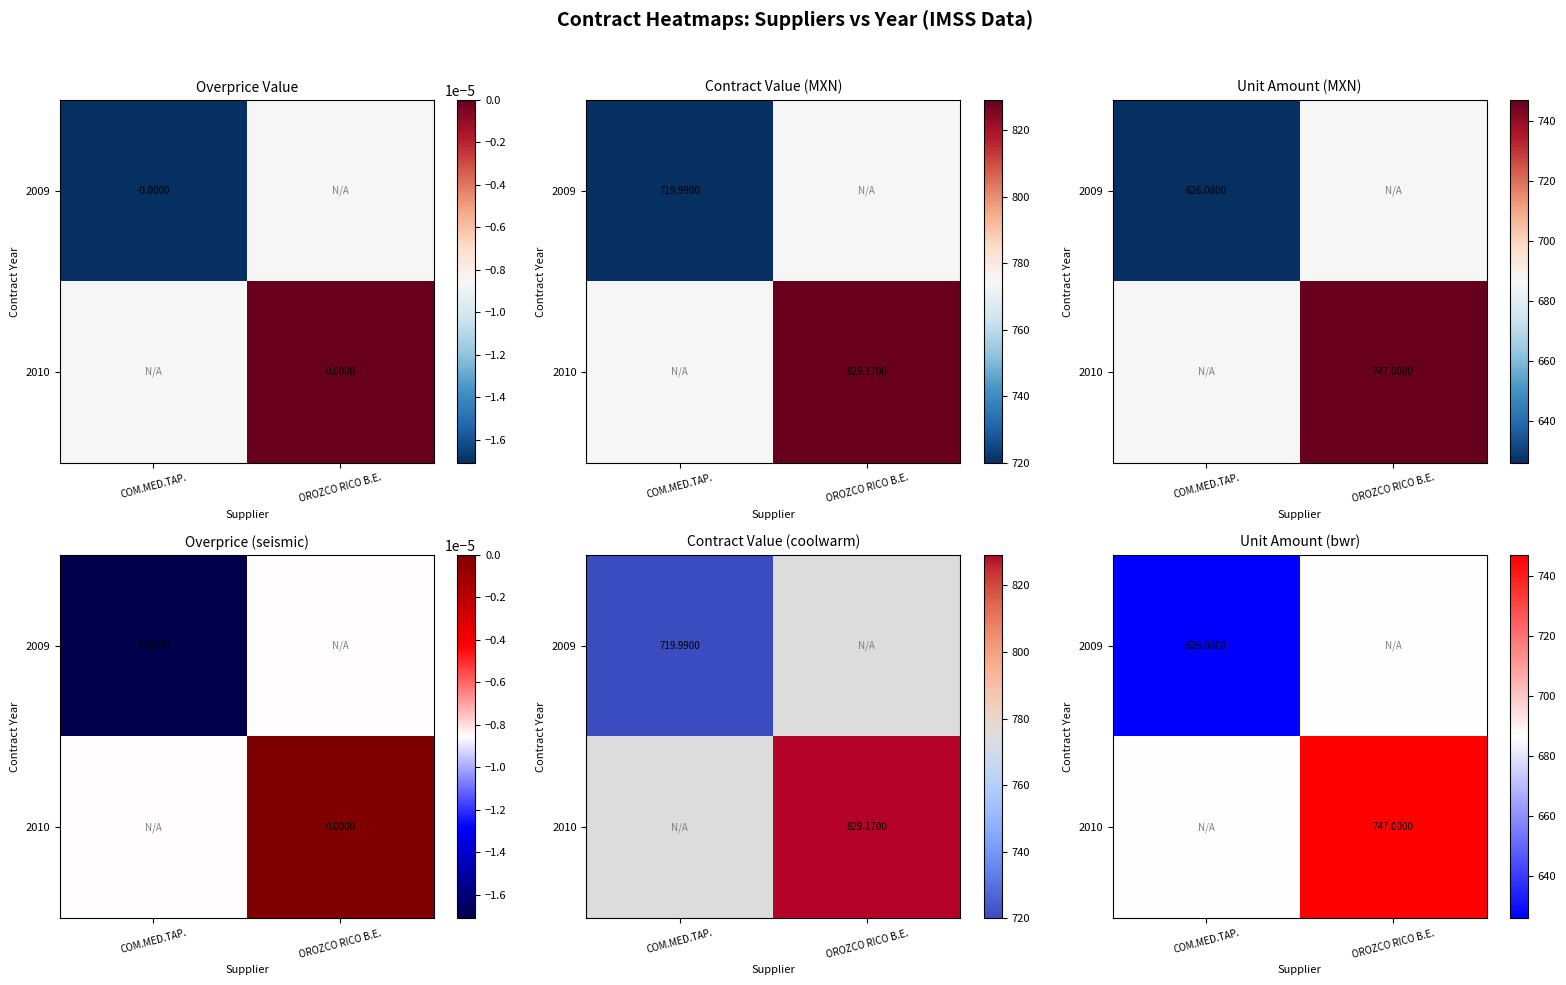

What is the smallest value displayed?

626.1